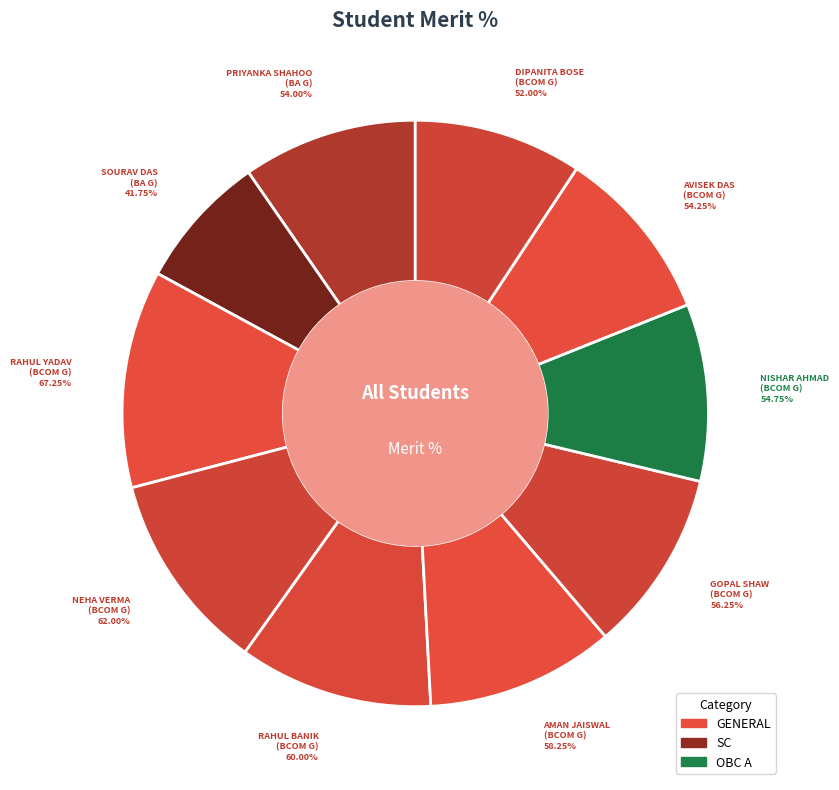

What is the change in value from PRIYANKA SHAHOO
(BA G) to NISHAR AHMAD
(BCOM G)?

+0.8